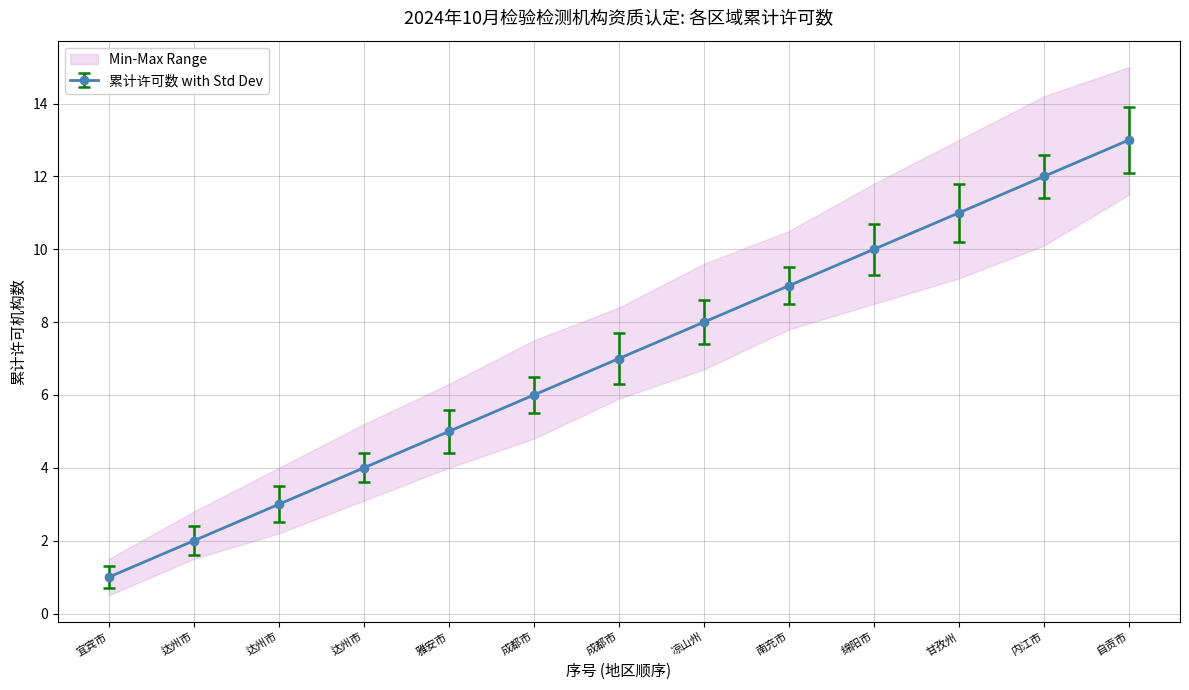

Does the chart display data point markers on the line(s)?

Yes